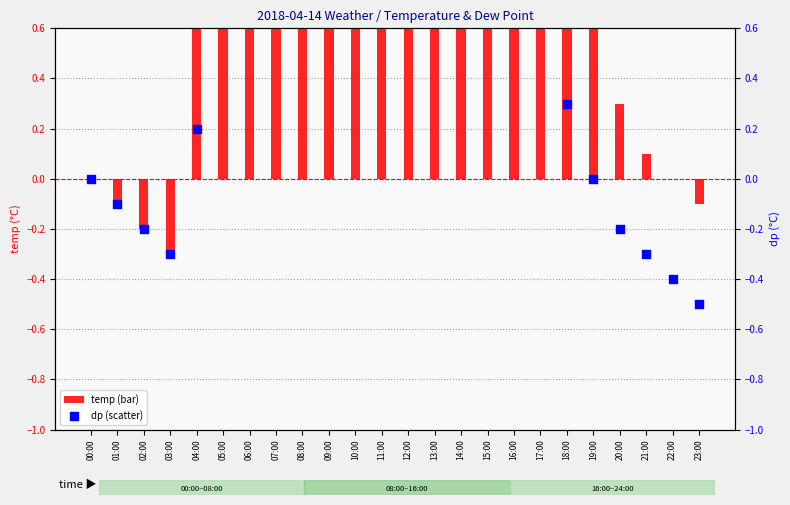

Which series has the largest Y range (max minus min)?

temp